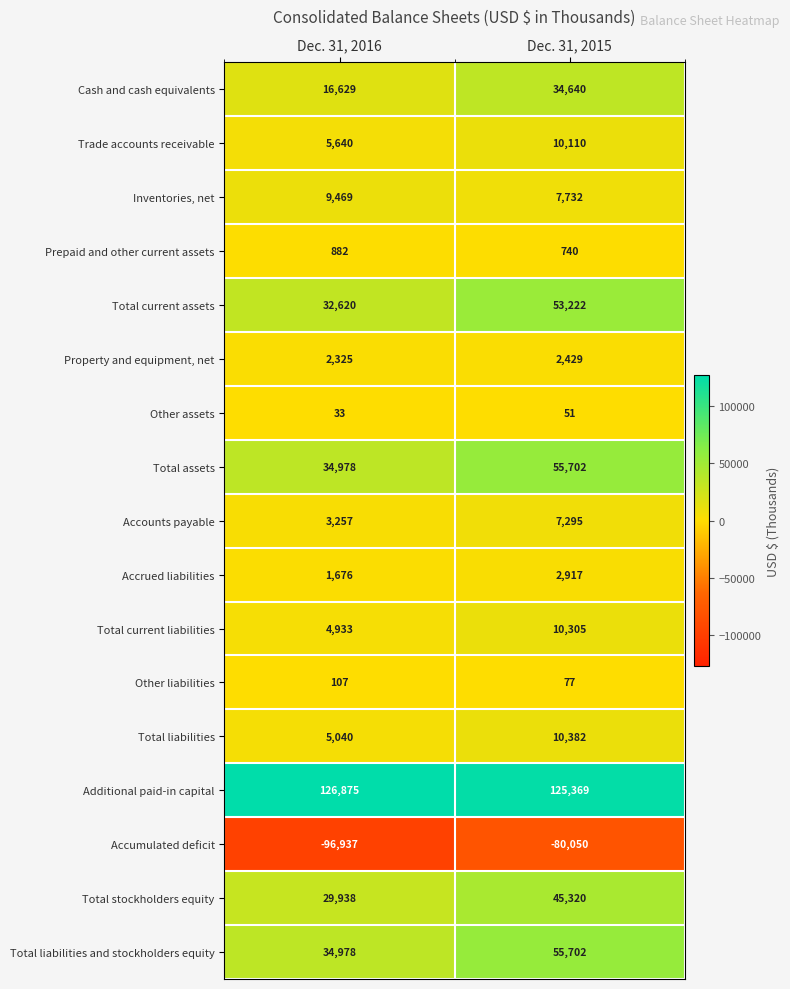

What is the difference between the highest and lowest values at Dec. 31, 2015?

205419